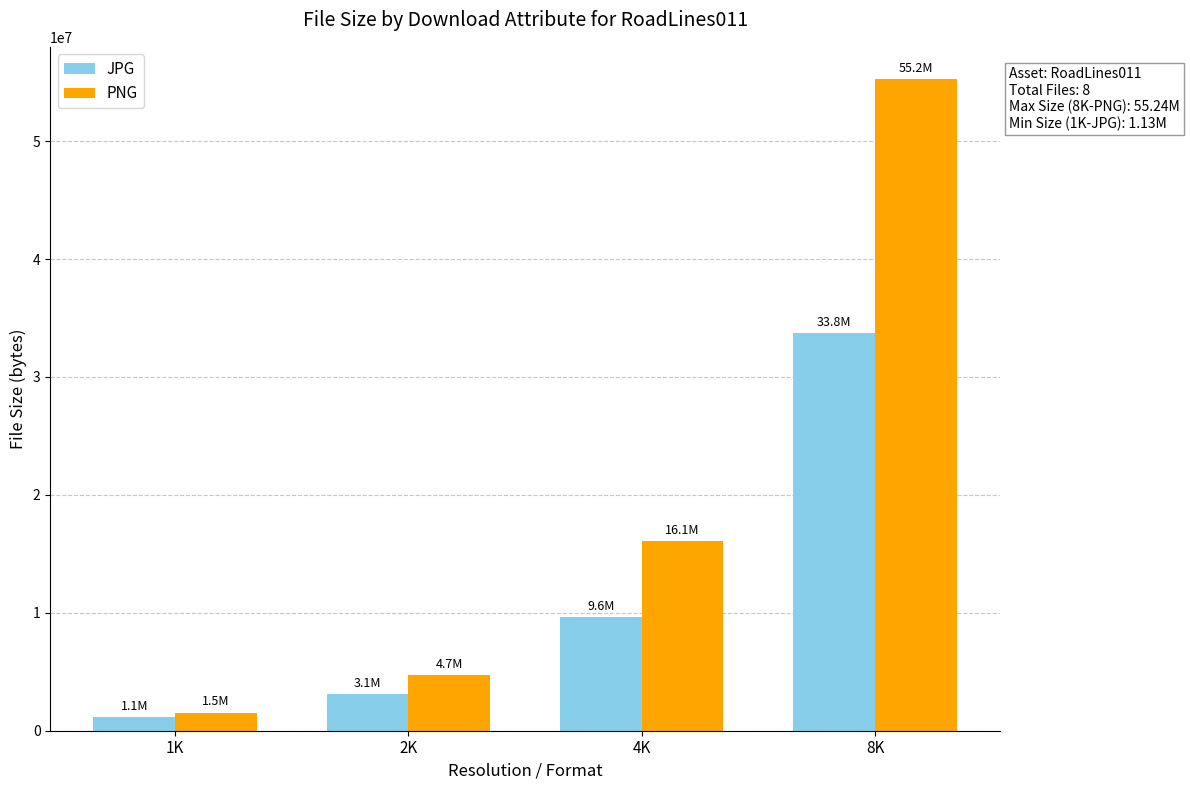

What is the difference between the maximum and second lowest values in the PNG series?

50552758